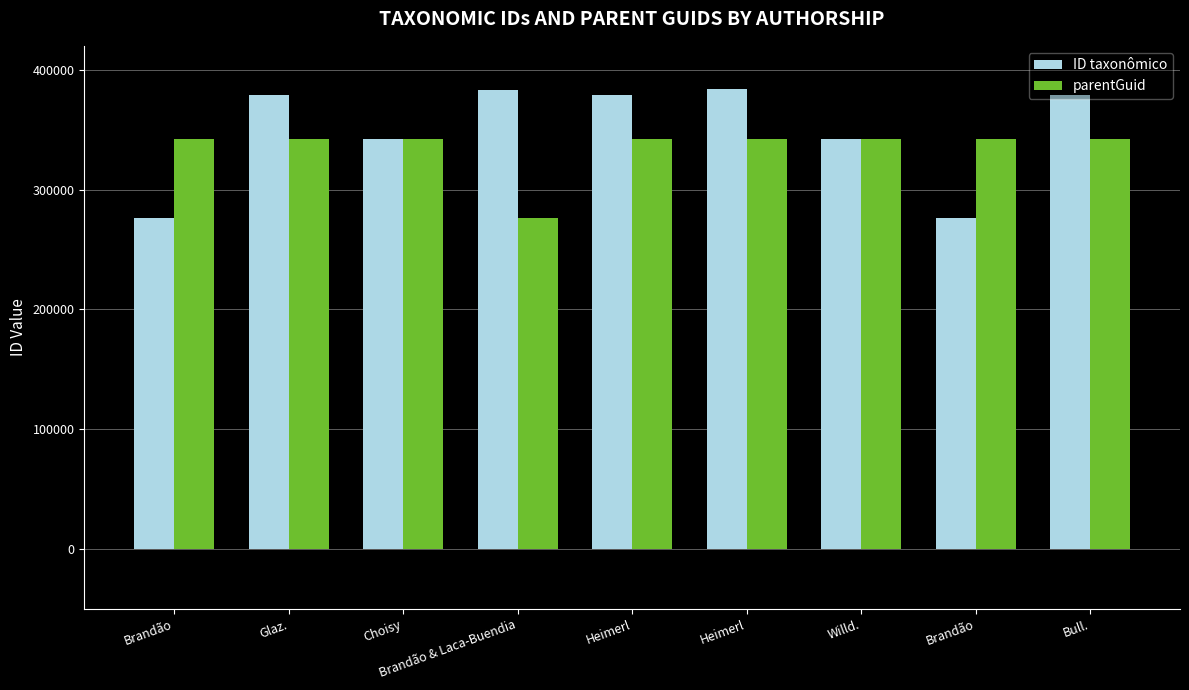

What is the difference between the maximum and minimum values in the parentGuid series?

65247